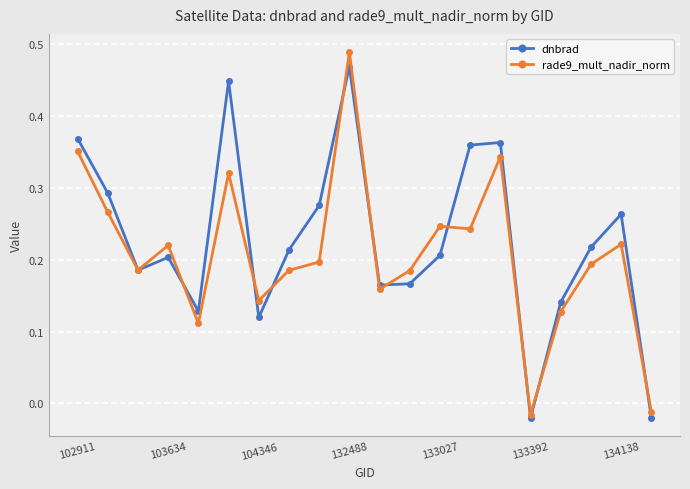

In dnbrad, how many points are lower than both neighbors (excluding endpoints)?

5